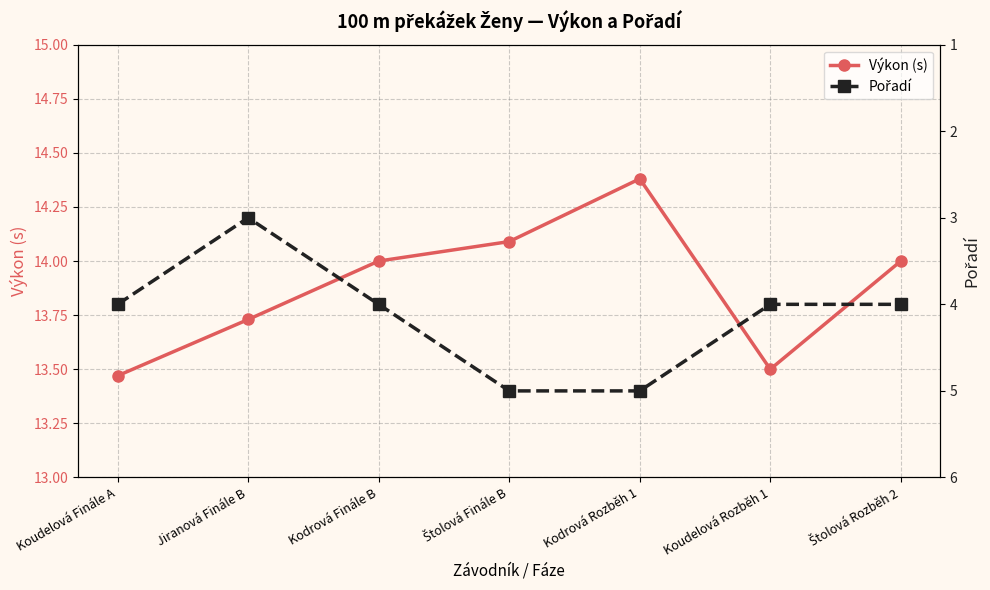

How many interior local peaks does the Výkon (s) series have?

1